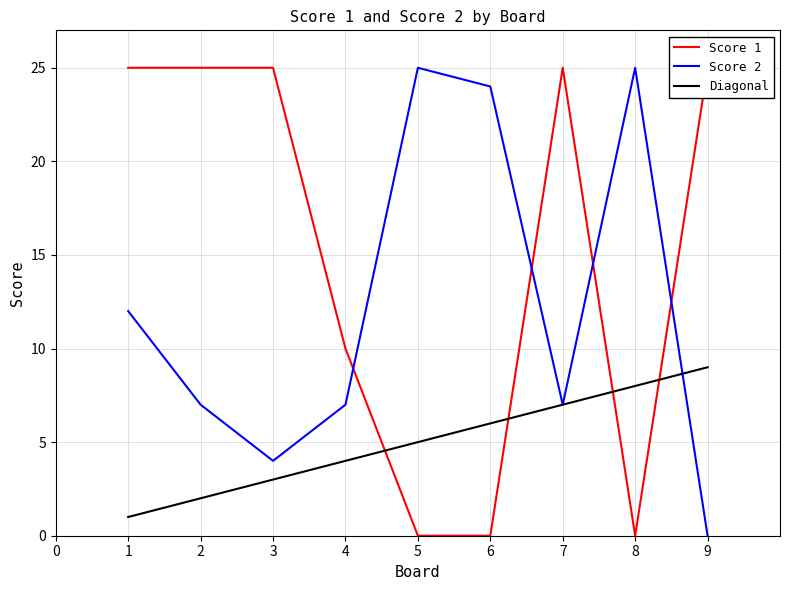

Reading left to right, extract all data points from this chart.

Score 1: 1=25	2=25	3=25	4=10	5=0	6=0	7=25	8=0	9=25
Score 2: 1=12	2=7	3=4	4=7	5=25	6=24	7=7	8=25	9=0